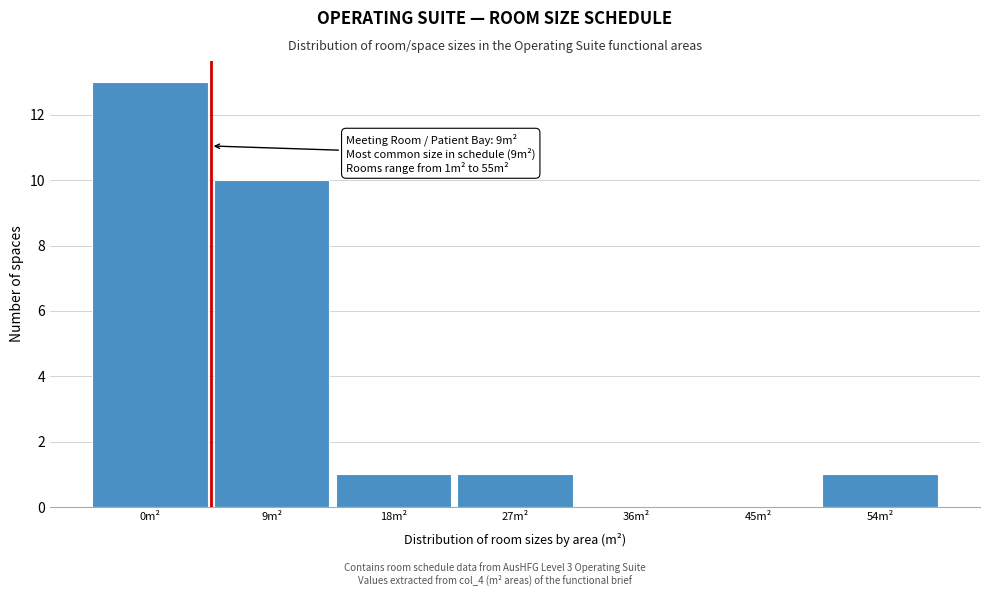

Reading left to right, what are all the values shown in this chart?

0m²=13	9m²=10	18m²=1	27m²=1	36m²=0	45m²=0	54m²=1